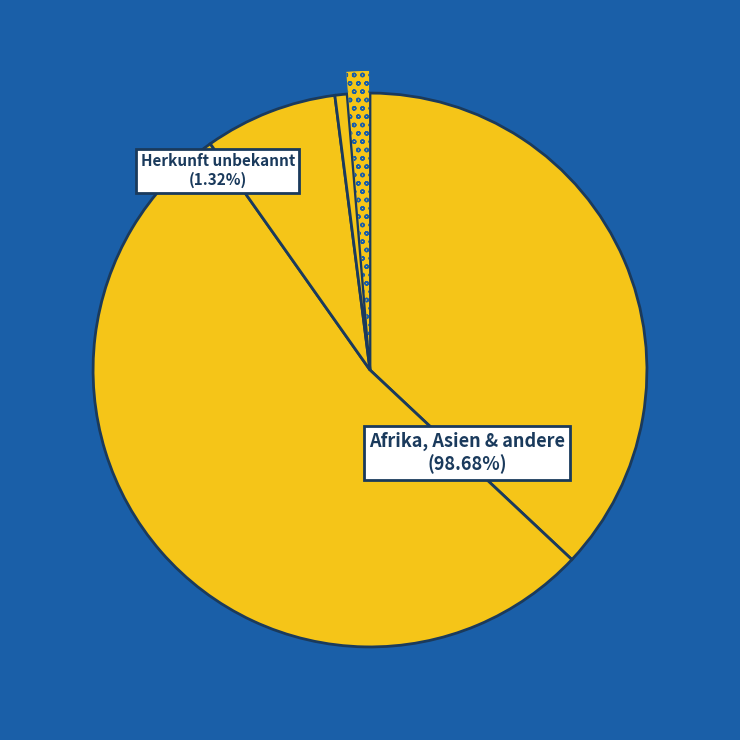

Is there a majority slice in this chart?

Yes